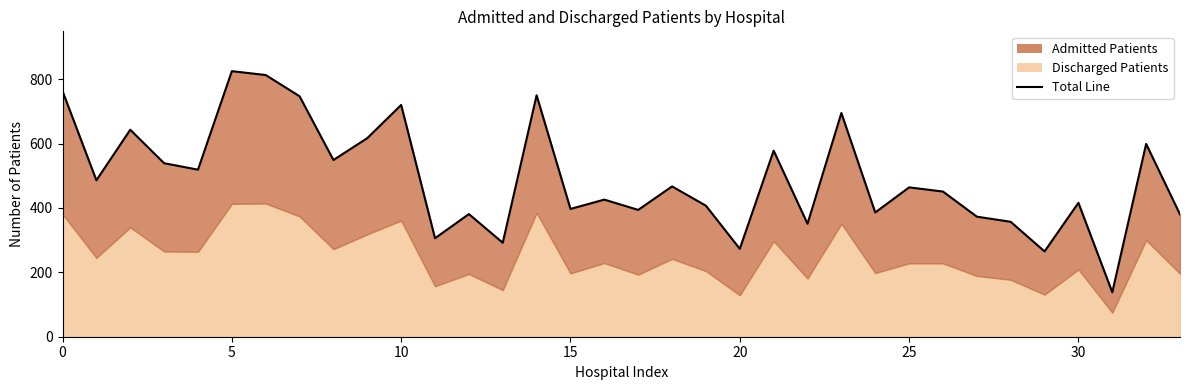

What is the maximum value shown in the chart?

825